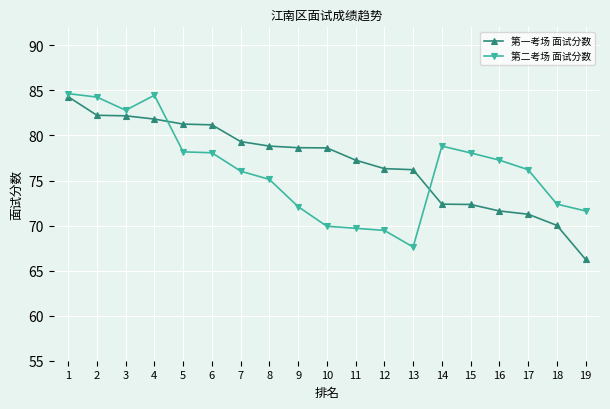

What are all the series names shown in the legend?

第一考场 面试分数, 第二考场 面试分数